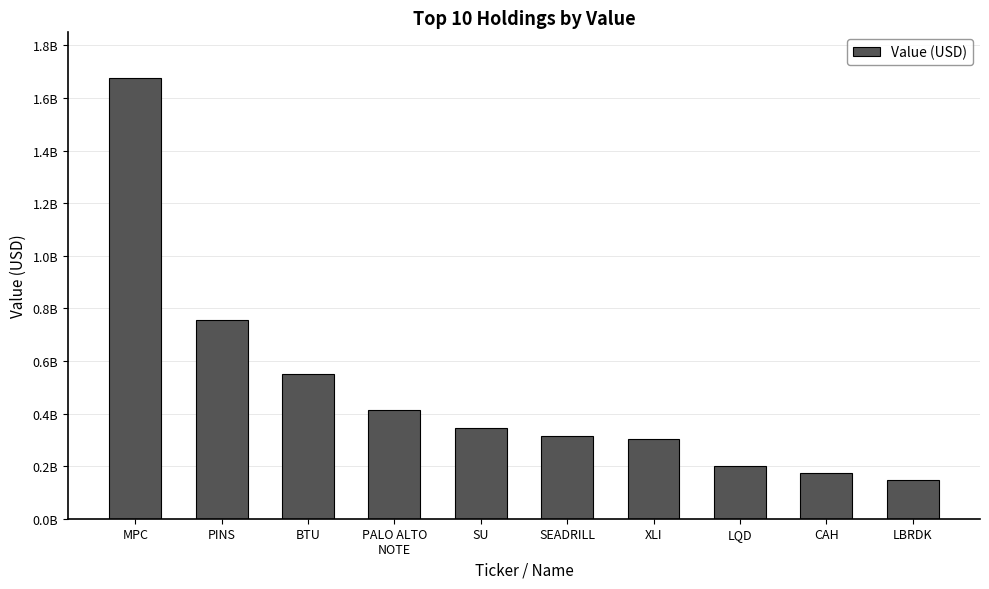

Which category has the highest value across all series?

MPC